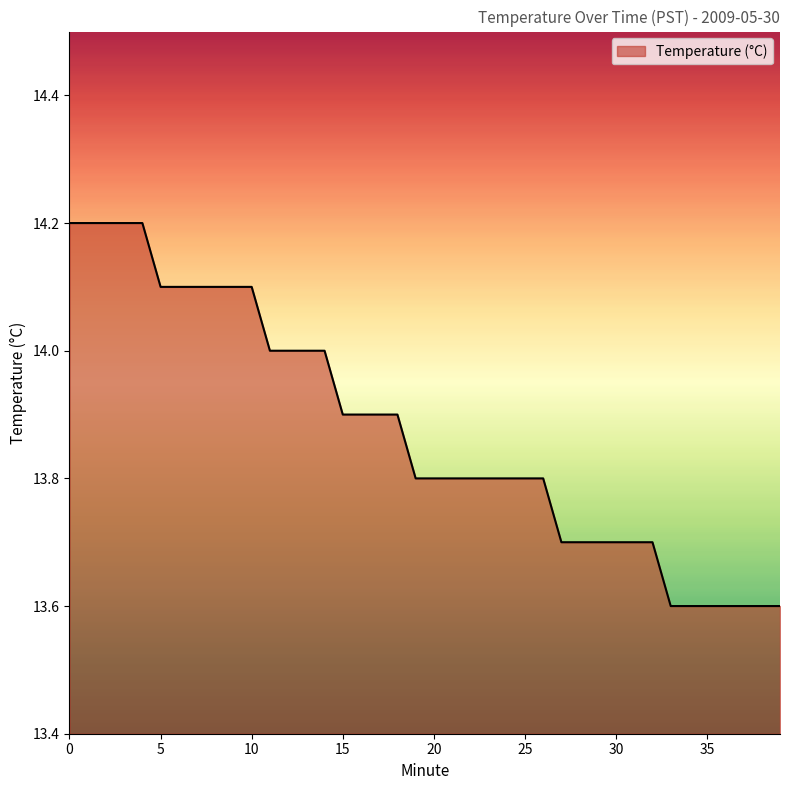

What is the maximum value shown in the chart?

14.2